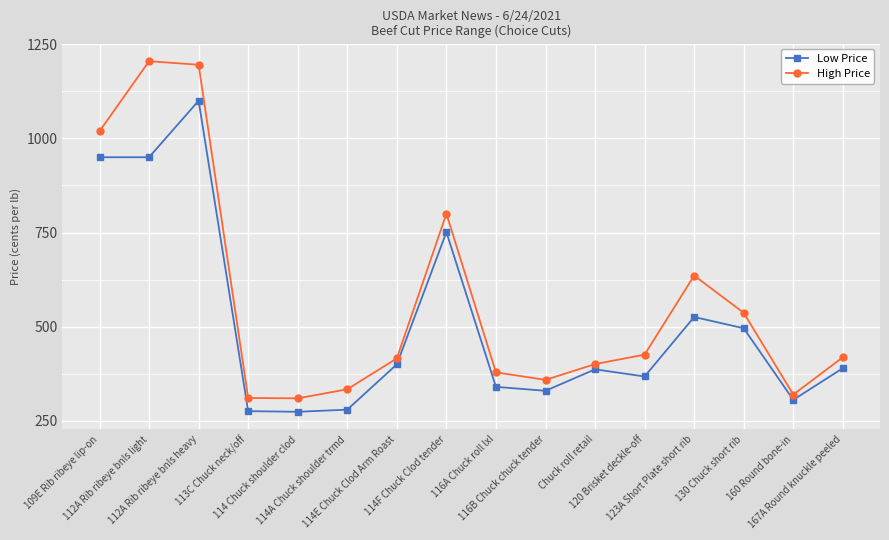

List the series in order of their overall mean, lowest first.

Low Price, High Price